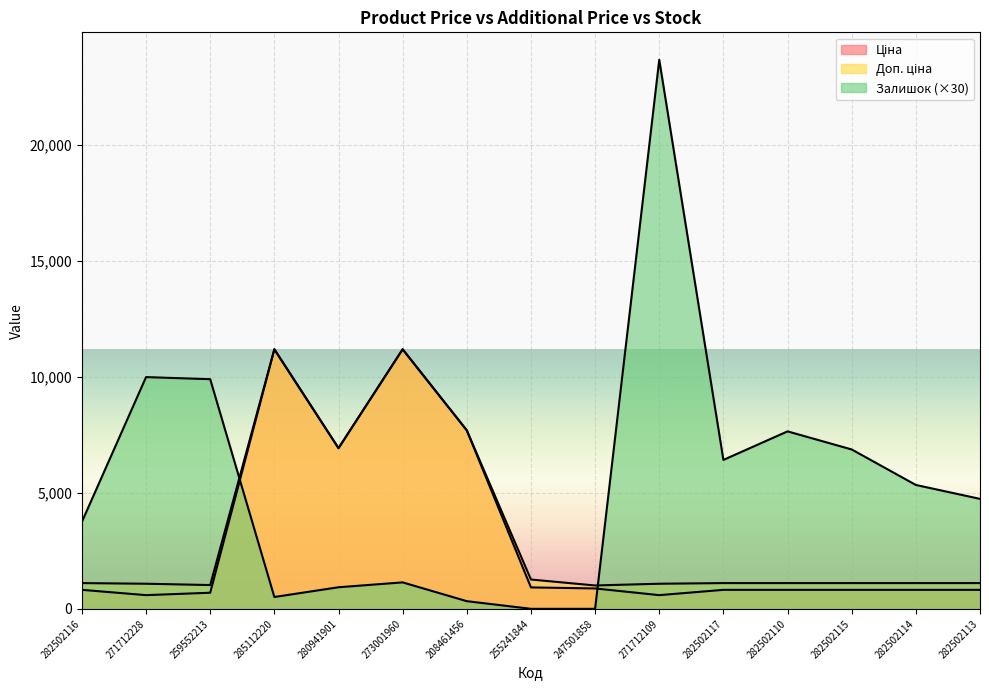

What are all the series names shown in the legend?

Ціна, Доп. ціна, Залишок